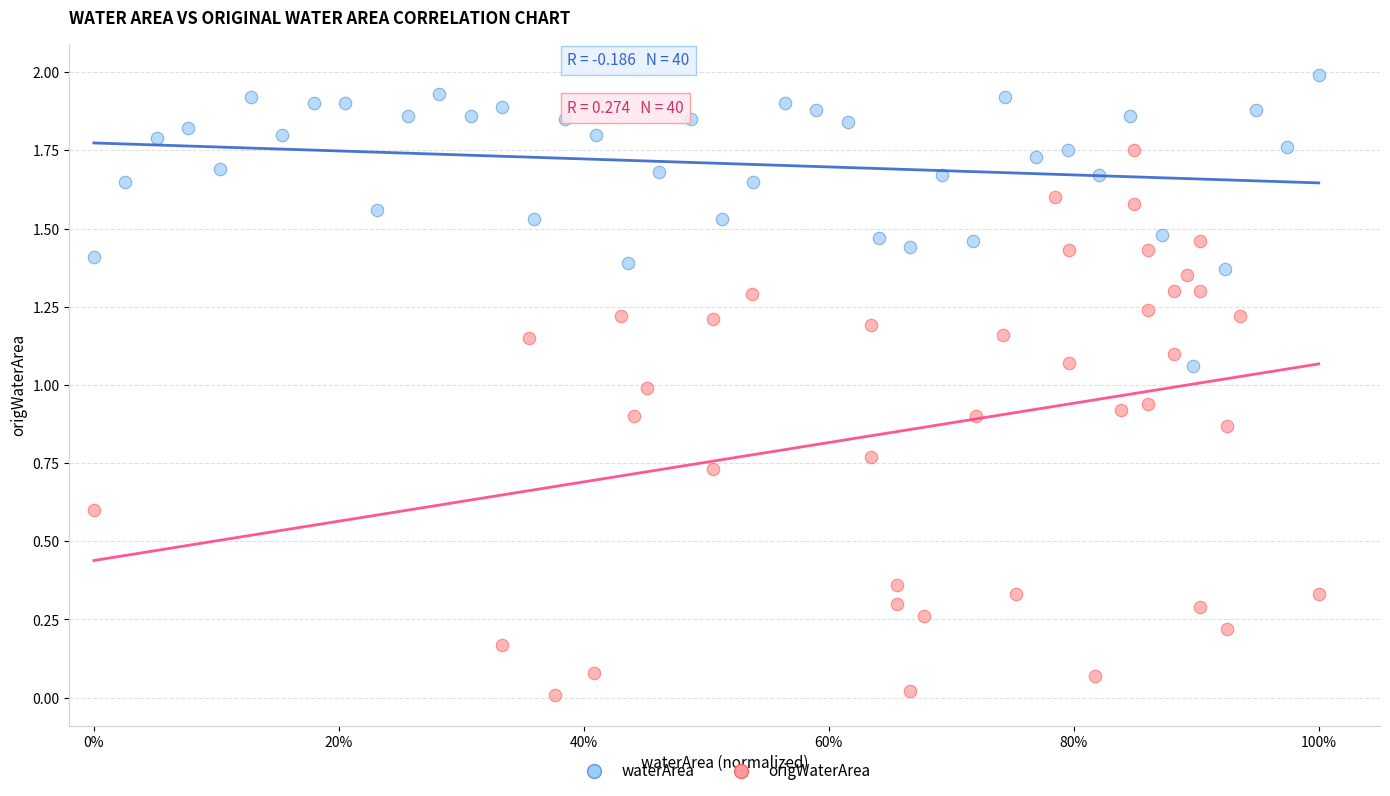

Which series contains the lowest Y value?

origWaterArea